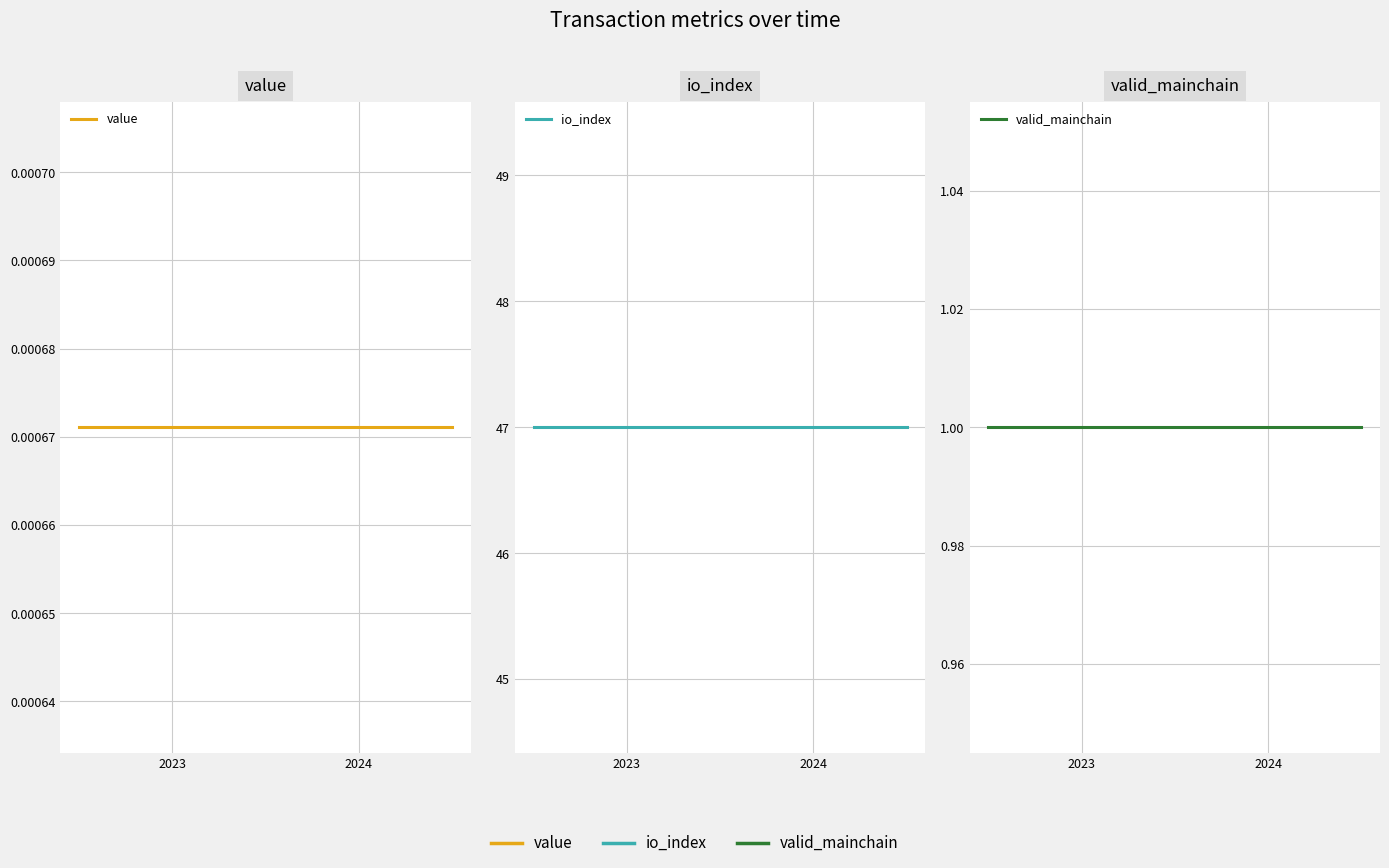

Which series has the largest total across all categories?

io_index